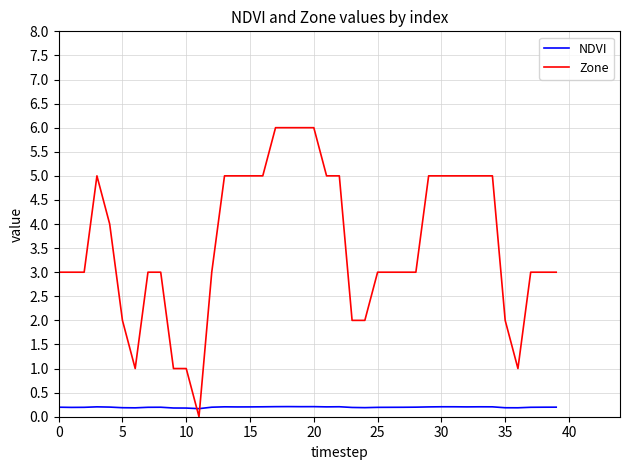

How many times do Zone and NDVI cross each other?

2